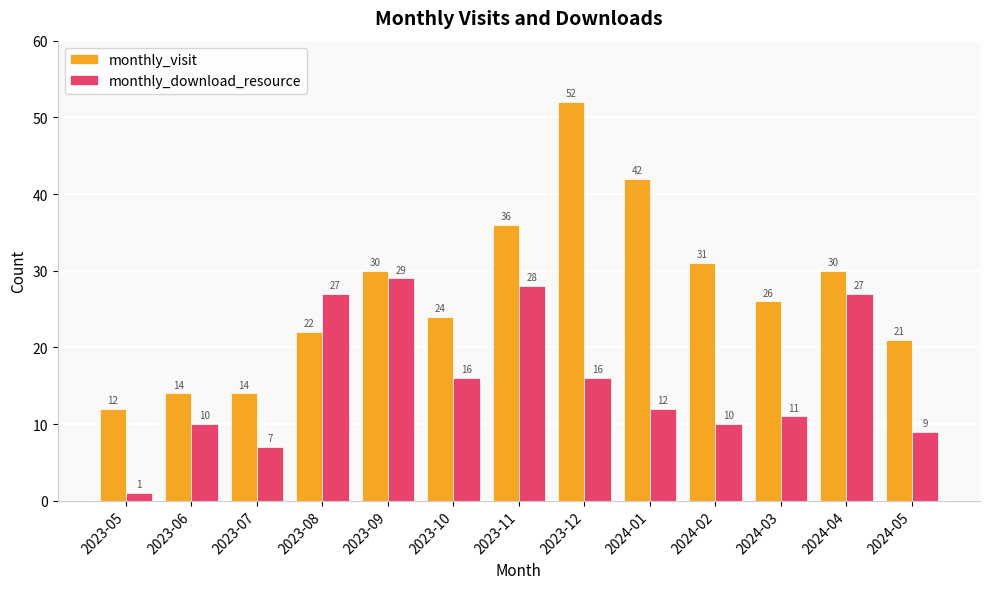

How many categories are shown in the chart?

13